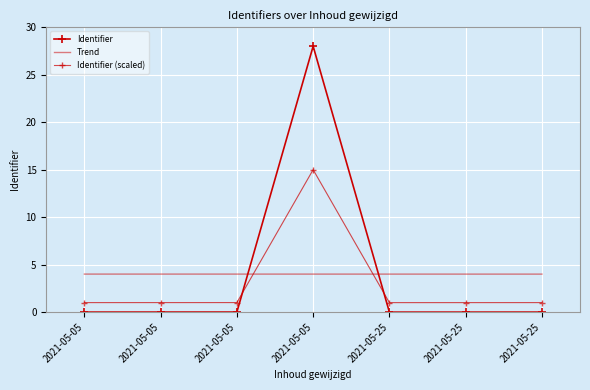

Rank the series by their maximum value, from lowest to highest.

Trend, Identifier (scaled), Identifier